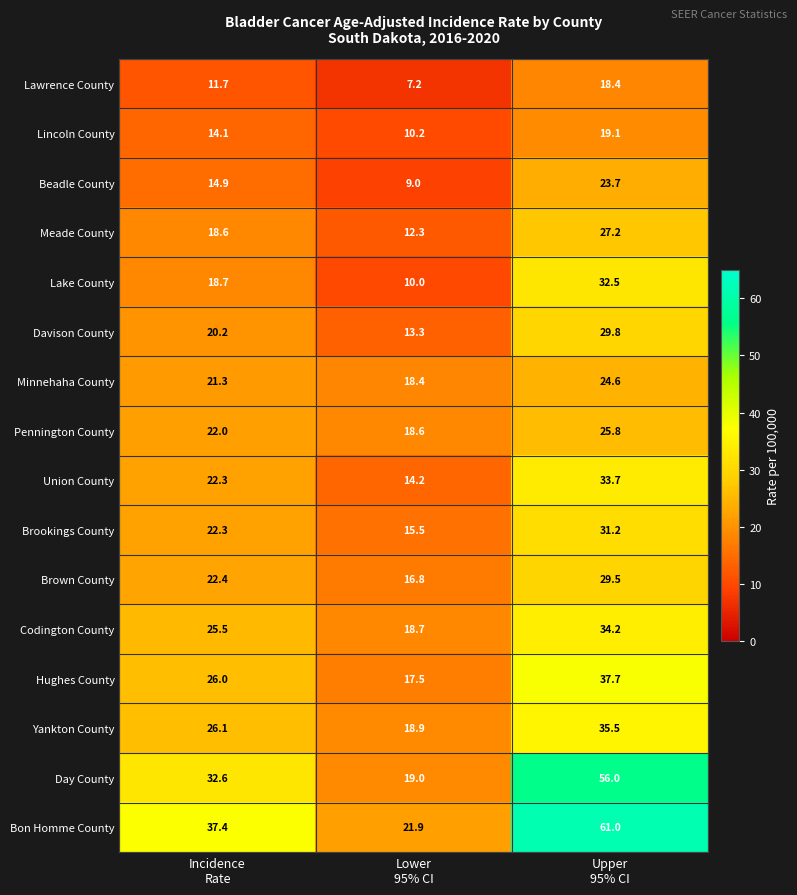

Which series has the largest total across all categories?

Bon Homme County